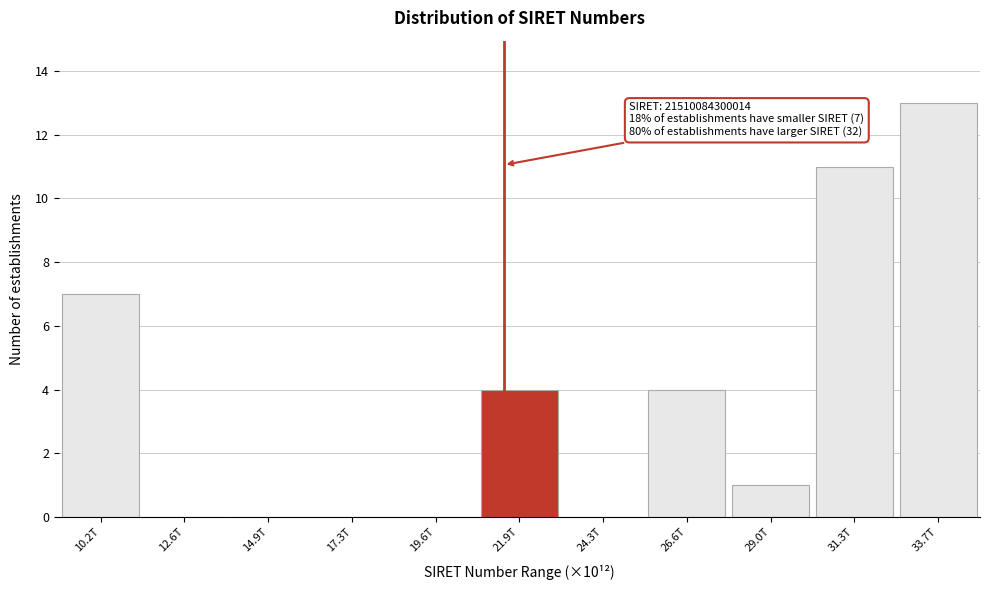

Reading left to right, what are all the values shown in this chart?

10.2T=7	12.6T=0	14.9T=0	17.3T=0	19.6T=0	21.9T=4	24.3T=0	26.6T=4	29.0T=1	31.3T=11	33.7T=13